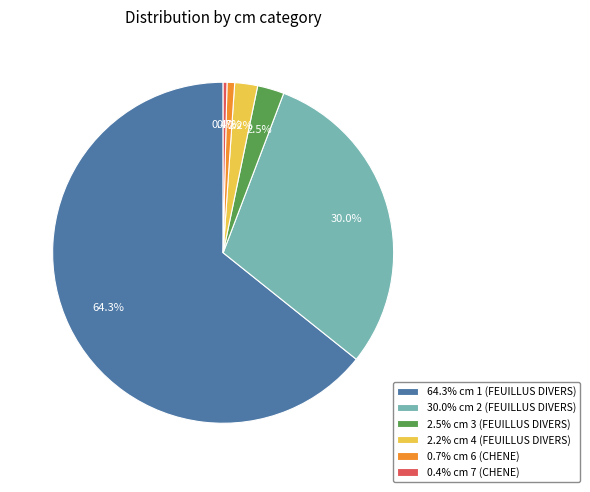

What is the ratio of the value at 30.0% cm 2 (FEUILLUS DIVERS) to the value at 0.7% cm 6 (CHENE)?

41.5